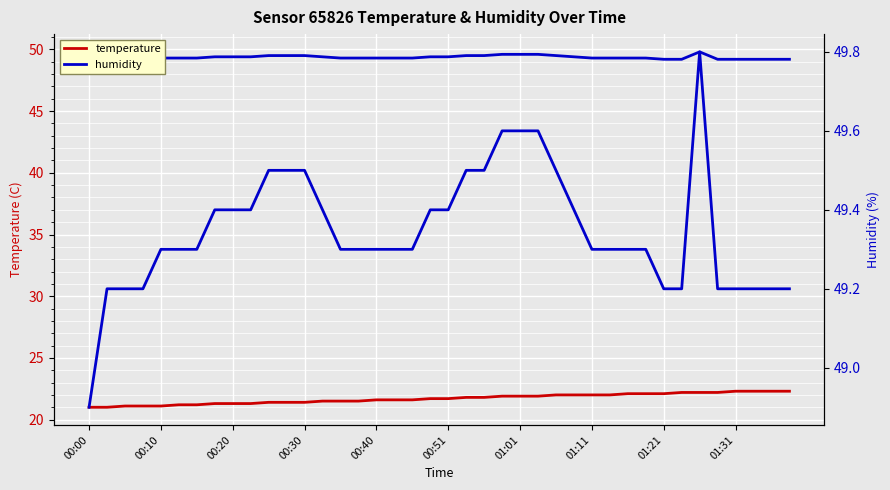

What is the sum of all temperature values?

867.9